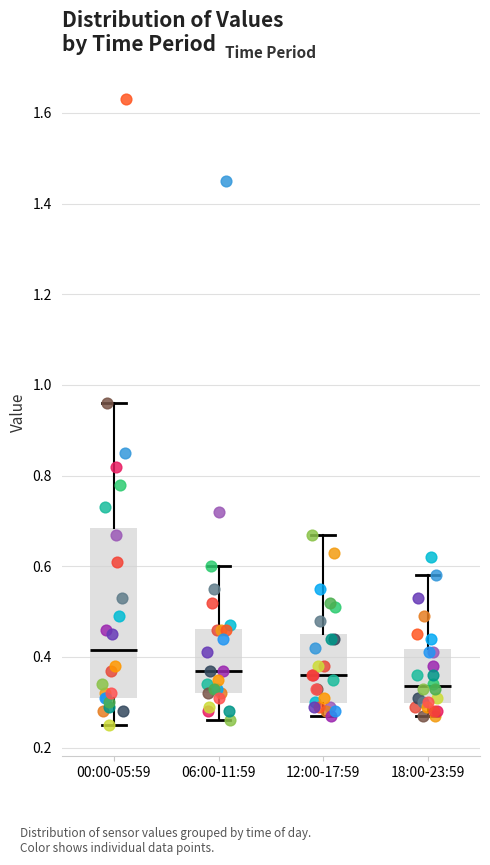

Where does the upper whisker of the box for 18:00-23:59 end on the y-axis? The values are not printed on the chart, so give them approximately, as read against the axis.

0.58